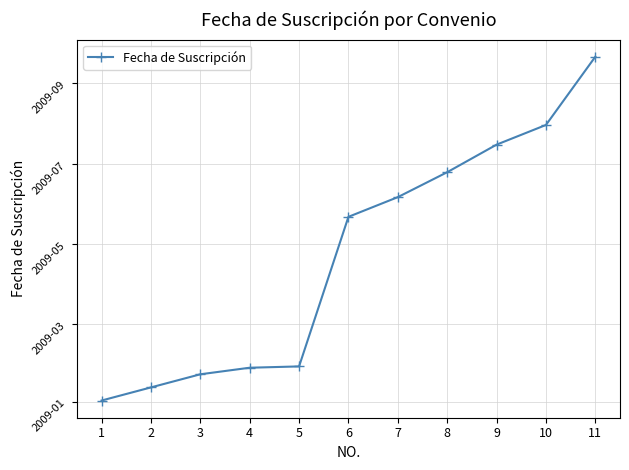

Is this an area chart (filled region under the line)?

No